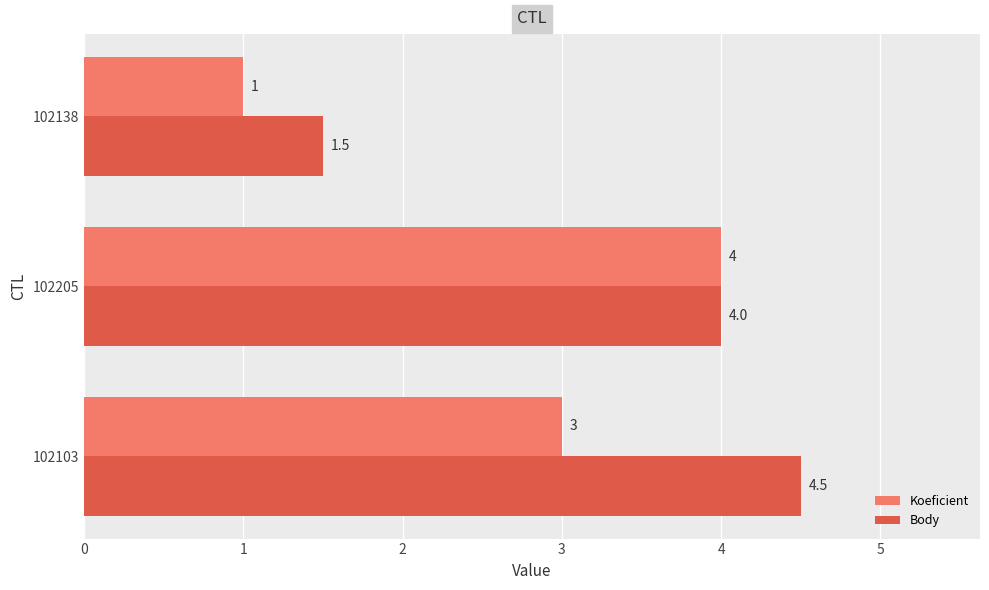

The value of Koeficient at 102103 is 1.4. True or false?

False